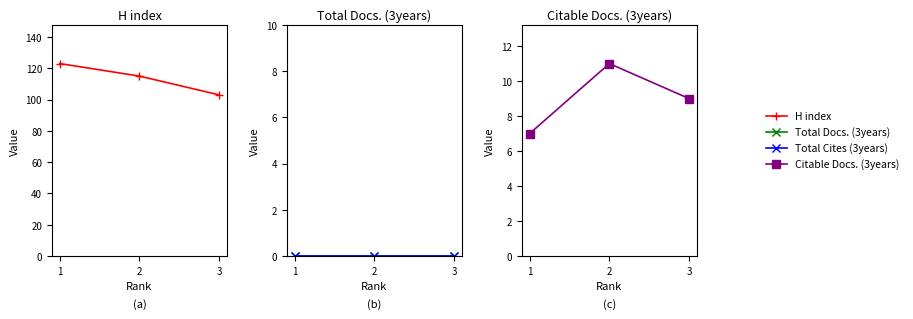

Reading left to right, what are all the values shown in this chart?

H index: 123	115	103
Total Docs. (3years): 0	0	0
Total Cites (3years): 0	0	0
Citable Docs. (3years): 7	11	9